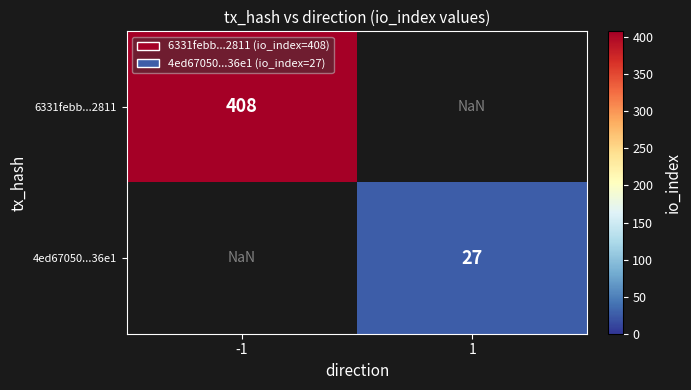

The 6331febb...2811 series shows 624.1 at -1. True or false?

False